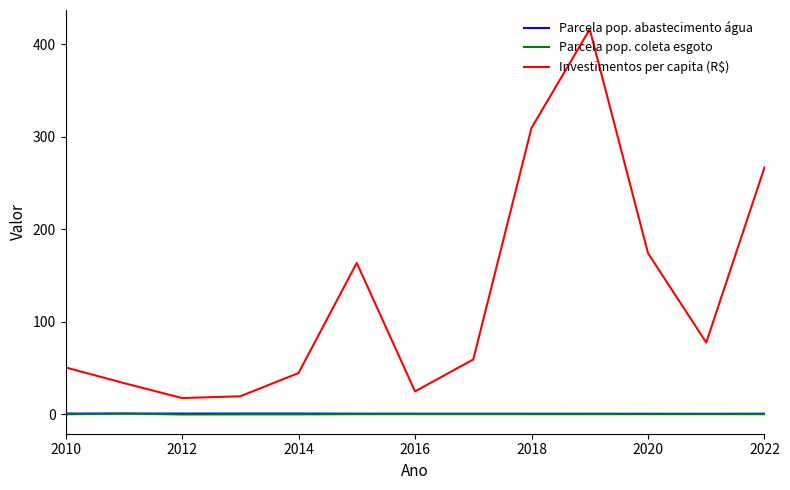

Which series has the largest range (max minus min)?

Investimentos per capita (R$)